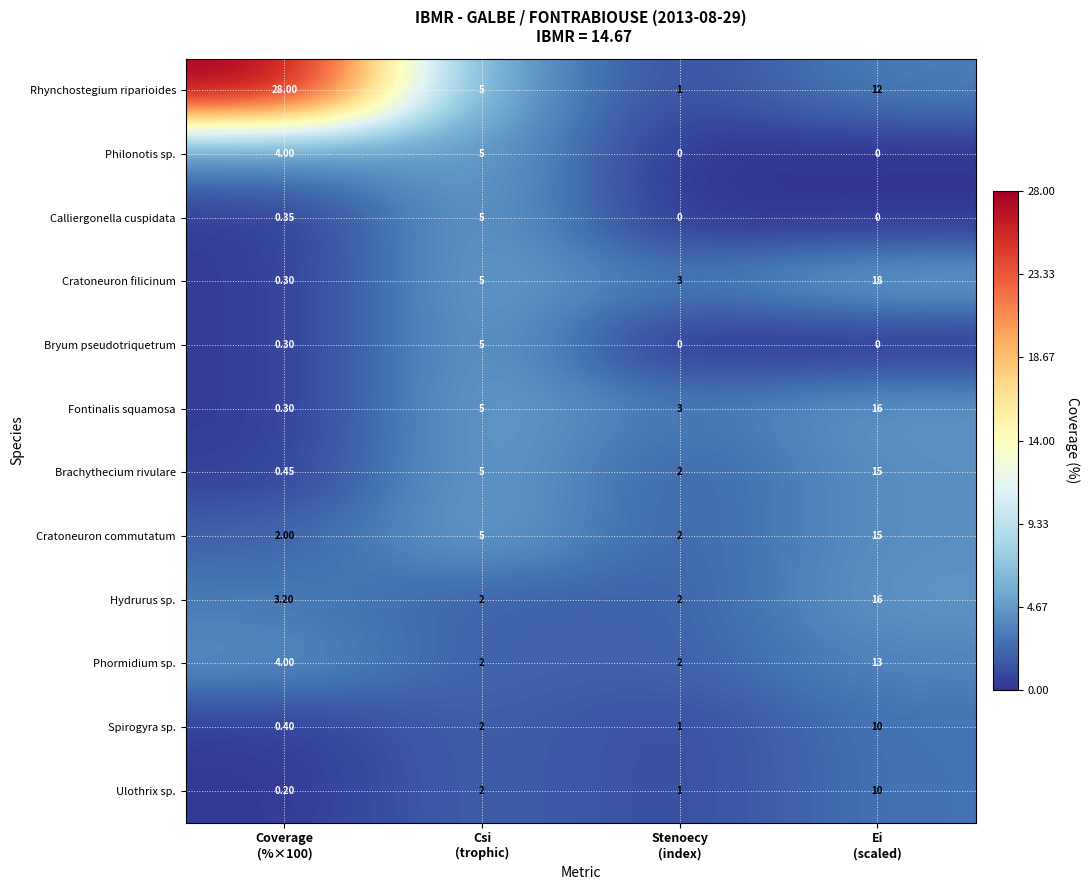

Which series has the widest spread of values?

Rhynchostegium riparioides